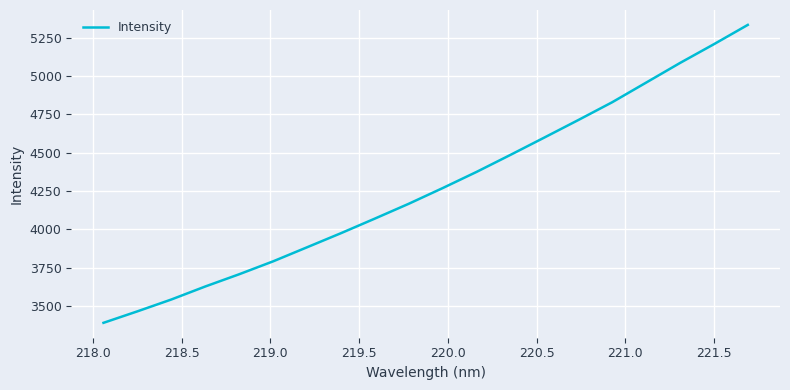

What is the average value?

4273.5